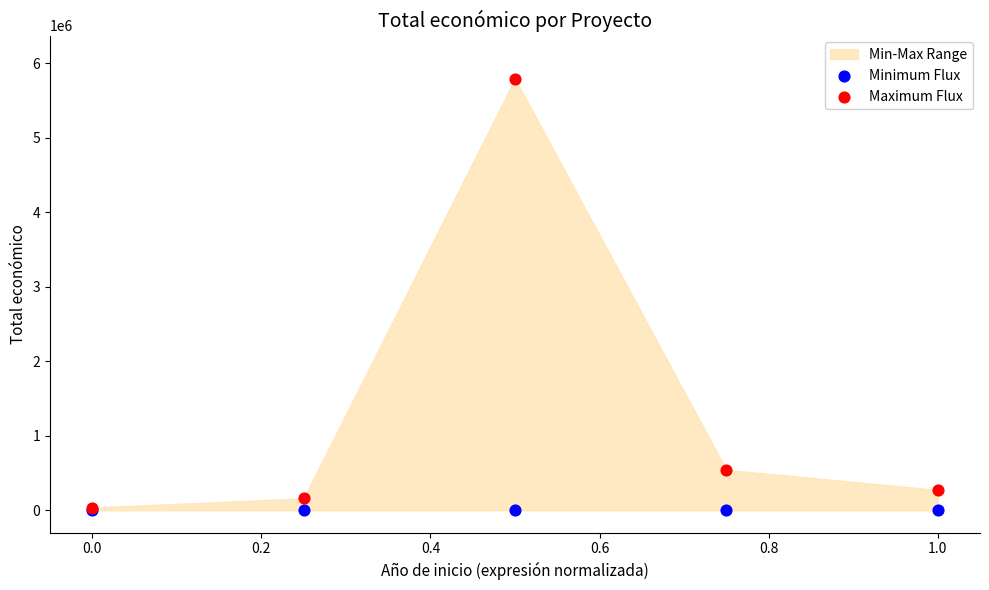

In the Maximum Flux series, what Y value is closest to 2914434?

543365